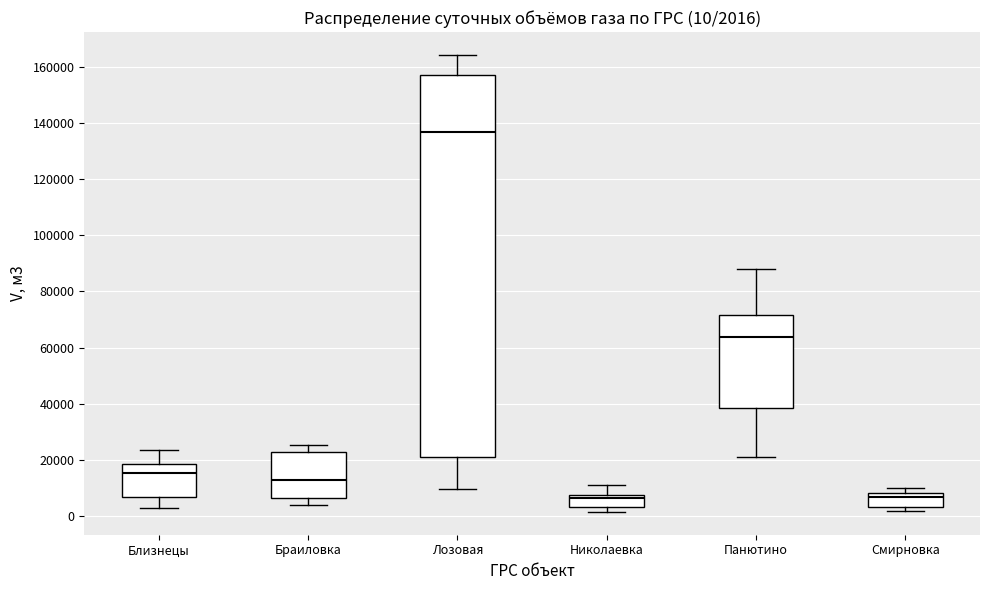

Comparing the boxes themselves (not the whiskers), which one is the tallest?

Лозовая